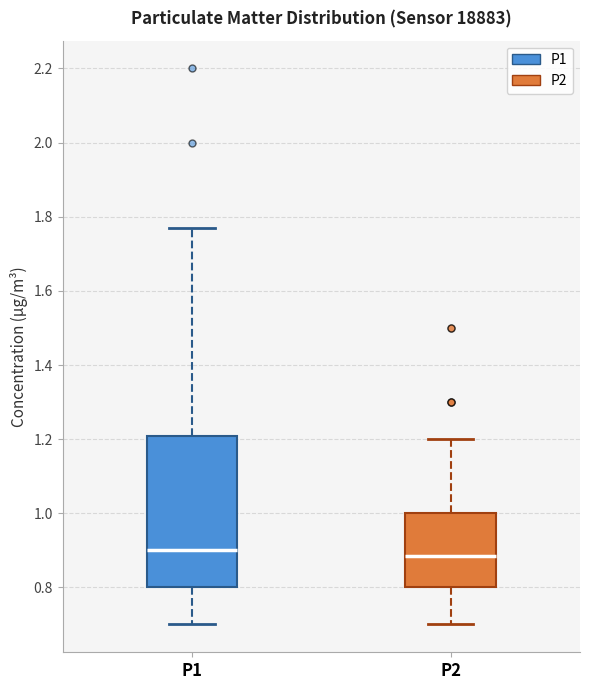

Comparing the boxes themselves (not the whiskers), which one is the tallest?

P1